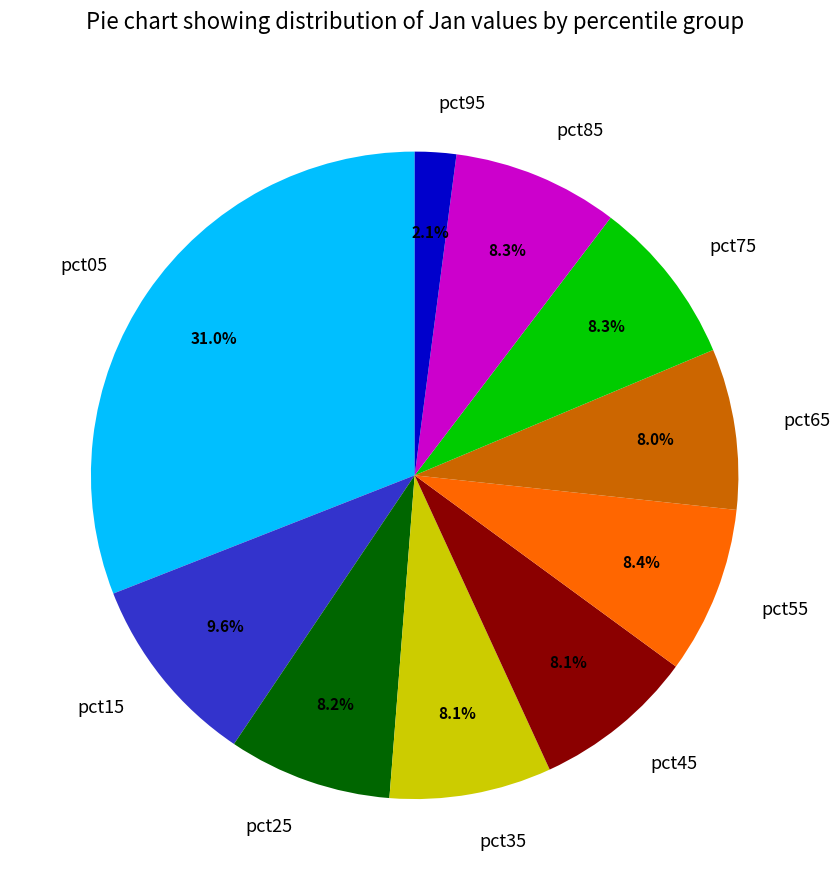

How many segments does this pie chart have?

10